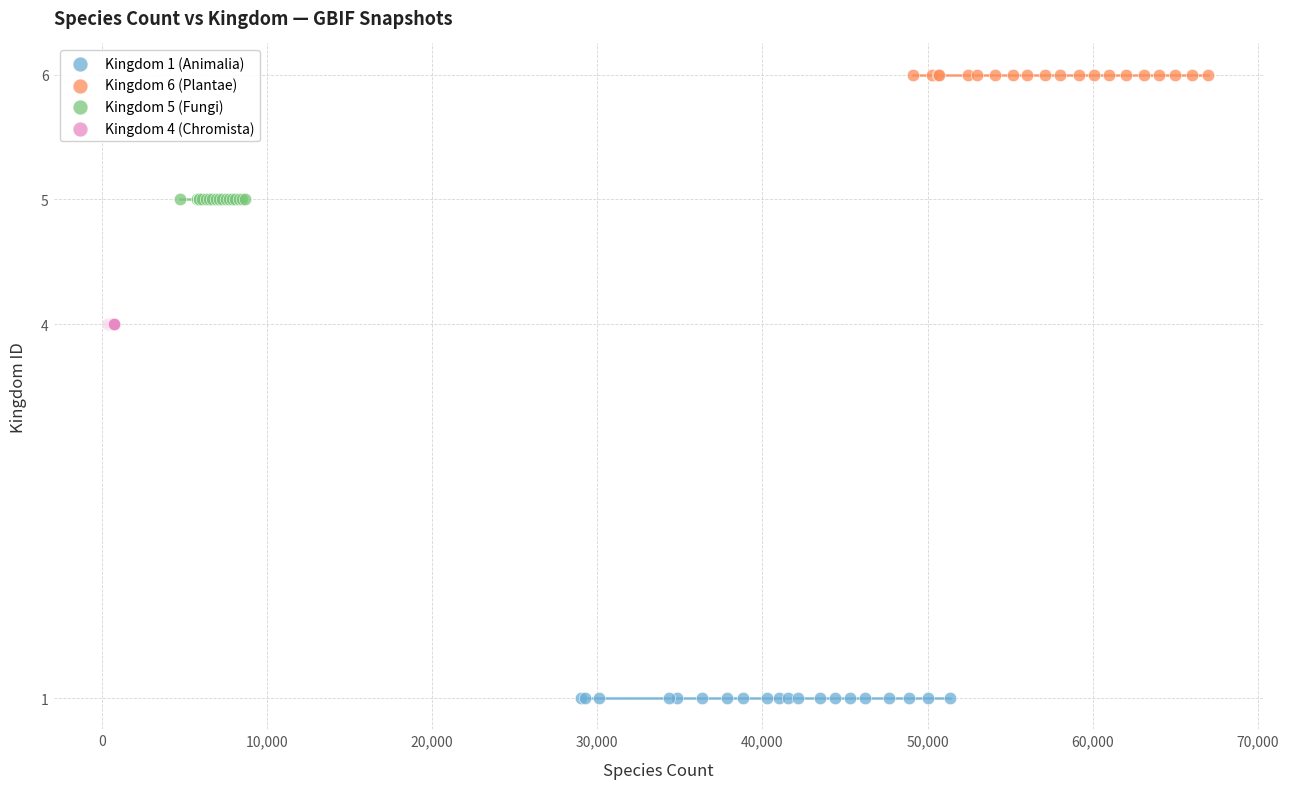

Which series contains the highest Y value?

Kingdom 6 (Plantae)